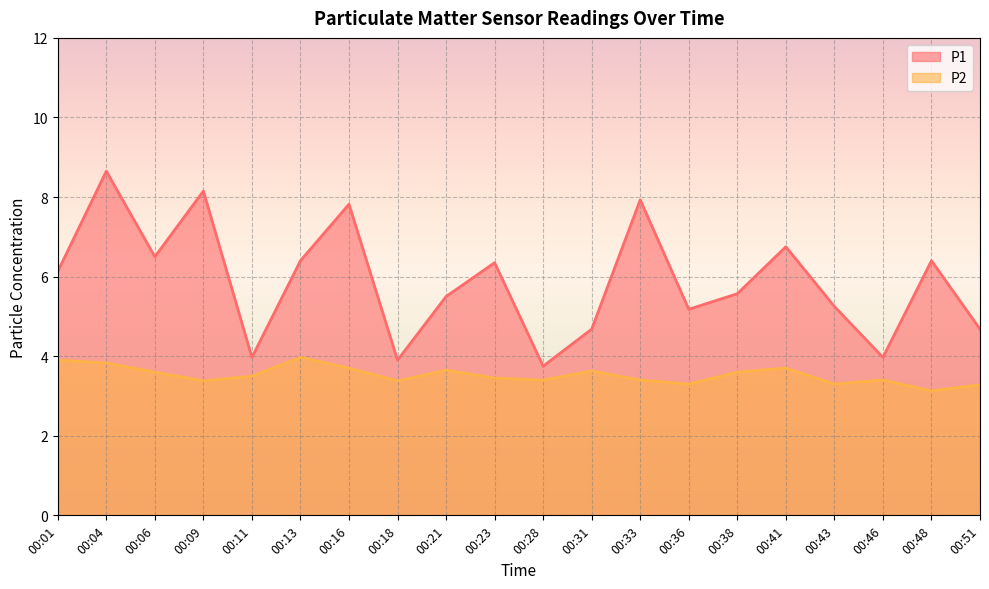

True or false: P1 has more than 0 points higher than both neighbors.

True